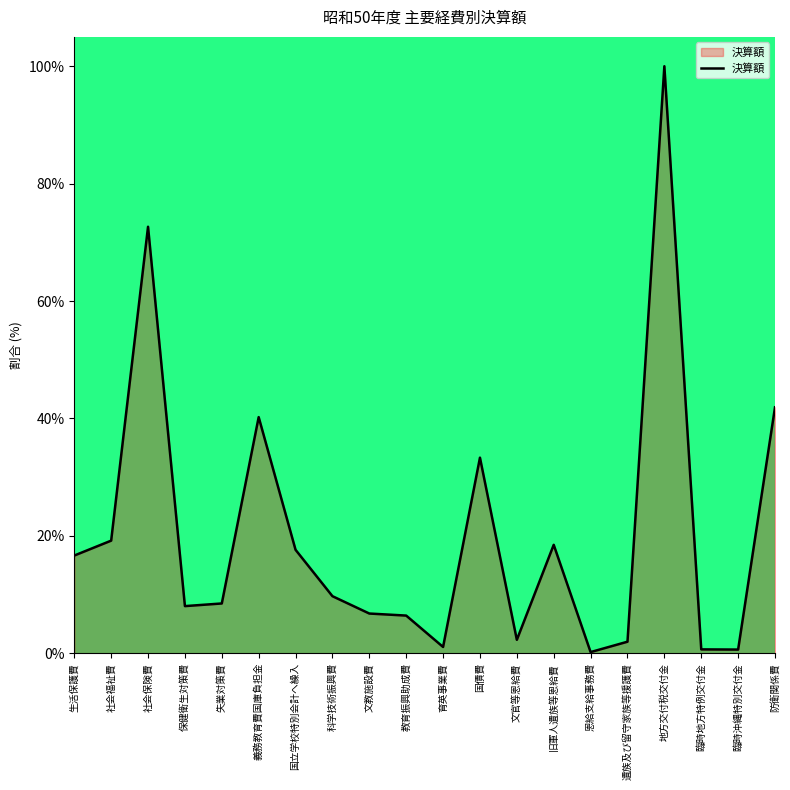

How many values exceed 9?

10